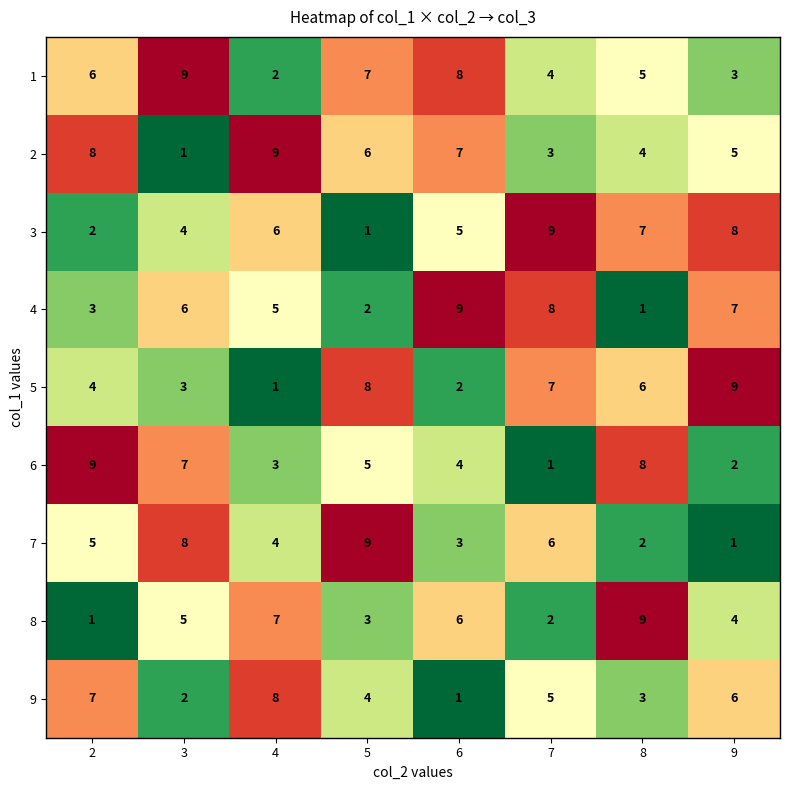

What is the difference between the highest and lowest values at 5?

8